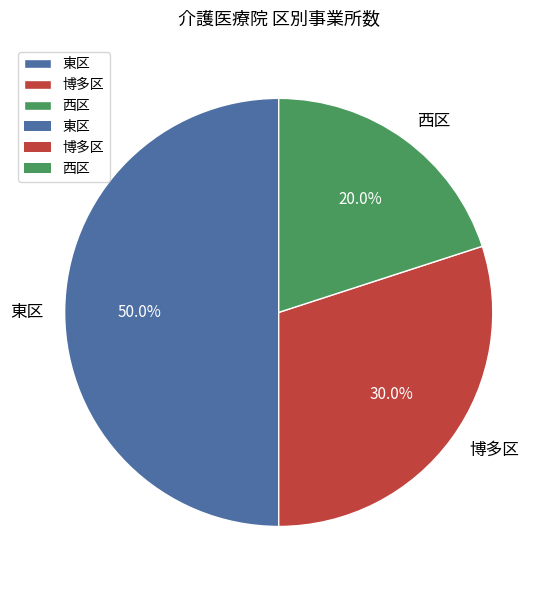

Between 博多区 and 東区, which is larger?

東区